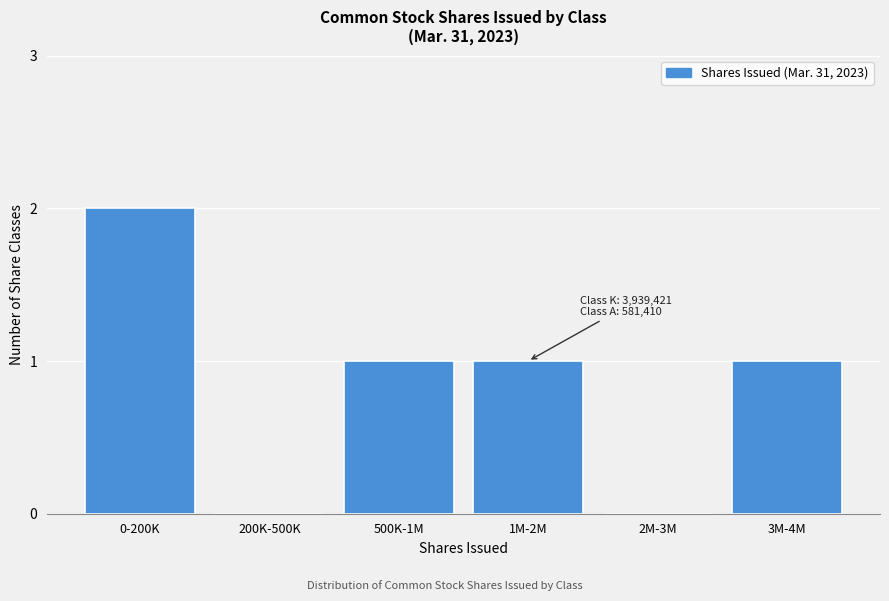

Reading right to left, what are all the values shown in this chart?

3M-4M=1	2M-3M=0	1M-2M=1	500K-1M=1	200K-500K=0	0-200K=2